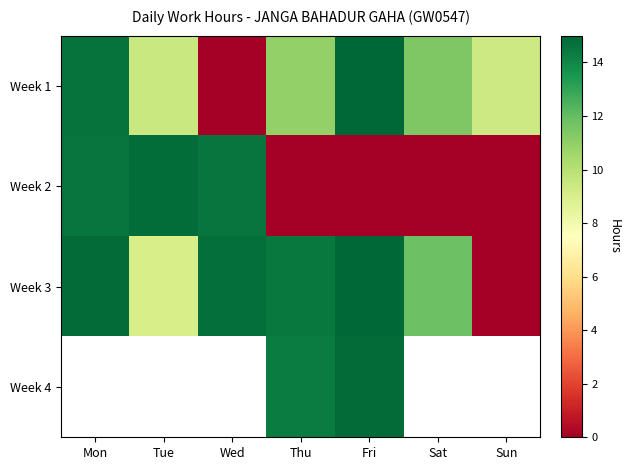

The Week 2 series shows 3.3 at Mon. True or false?

False